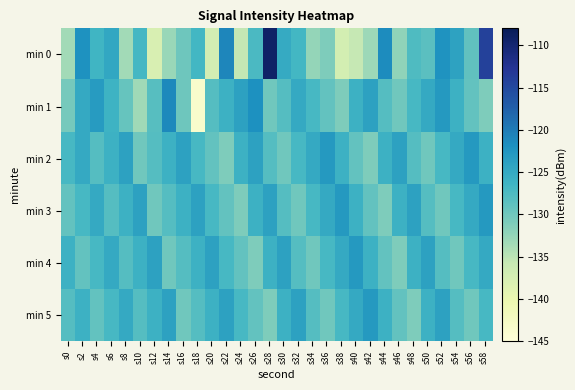

Reading right to left, list all the values displayed in this chart.

min 0: s58=-114.1	s56=-128.8	s54=-124.2	s52=-122.3	s50=-128.4	s48=-127.6	s46=-132.2	s44=-121.5	s42=-133.0	s40=-135.7	s38=-137.3	s36=-131.0	s34=-132.5	s32=-126.7	s30=-125.2	s28=-109.2	s26=-127.2	s24=-135.5	s22=-120.9	s20=-137.2	s18=-126.8	s16=-129.9	s14=-132.8	s12=-137.8	s10=-126.9	s8=-133.3	s6=-124.7	s4=-126.4	s2=-122.0	s0=-133.4
min 1: s58=-131.0	s56=-129.0	s54=-126.0	s52=-123.0	s50=-125.0	s48=-127.0	s46=-130.0	s44=-128.0	s42=-124.0	s40=-126.0	s38=-131.0	s36=-129.0	s34=-127.0	s32=-125.0	s30=-128.0	s28=-130.0	s26=-122.0	s24=-124.0	s22=-126.0	s20=-128.0	s18=-143.4	s16=-129.9	s14=-121.2	s12=-128.2	s10=-133.2	s8=-129.3	s6=-126.2	s4=-123.2	s2=-125.0	s0=-130.5
min 2: s58=-126.0	s56=-123.0	s54=-125.0	s52=-127.0	s50=-130.0	s48=-128.0	s46=-124.0	s44=-126.0	s42=-131.0	s40=-129.0	s38=-126.0	s36=-123.0	s34=-125.0	s32=-127.0	s30=-130.0	s28=-128.0	s26=-124.0	s24=-126.0	s22=-131.0	s20=-129.0	s18=-127.0	s16=-124.0	s14=-126.0	s12=-128.0	s10=-130.0	s8=-124.0	s6=-126.0	s4=-128.0	s2=-125.0	s0=-127.0
min 3: s58=-123.0	s56=-125.0	s54=-127.0	s52=-130.0	s50=-128.0	s48=-124.0	s46=-126.0	s44=-131.0	s42=-129.0	s40=-126.0	s38=-123.0	s36=-125.0	s34=-127.0	s32=-130.0	s30=-128.0	s28=-124.0	s26=-126.0	s24=-131.0	s22=-129.0	s20=-127.0	s18=-124.0	s16=-126.0	s14=-128.0	s12=-130.0	s10=-124.0	s8=-126.0	s6=-128.0	s4=-125.0	s2=-127.0	s0=-129.0
min 4: s58=-125.0	s56=-127.0	s54=-130.0	s52=-128.0	s50=-124.0	s48=-126.0	s46=-131.0	s44=-129.0	s42=-126.0	s40=-123.0	s38=-125.0	s36=-127.0	s34=-130.0	s32=-128.0	s30=-124.0	s28=-126.0	s26=-131.0	s24=-129.0	s22=-127.0	s20=-124.0	s18=-126.0	s16=-128.0	s14=-130.0	s12=-124.0	s10=-126.0	s8=-128.0	s6=-125.0	s4=-127.0	s2=-129.0	s0=-126.0
min 5: s58=-127.0	s56=-130.0	s54=-128.0	s52=-124.0	s50=-126.0	s48=-131.0	s46=-129.0	s44=-126.0	s42=-123.0	s40=-125.0	s38=-127.0	s36=-130.0	s34=-128.0	s32=-124.0	s30=-126.0	s28=-131.0	s26=-129.0	s24=-127.0	s22=-124.0	s20=-126.0	s18=-128.0	s16=-130.0	s14=-124.0	s12=-126.0	s10=-128.0	s8=-125.0	s6=-127.0	s4=-129.0	s2=-126.0	s0=-128.0